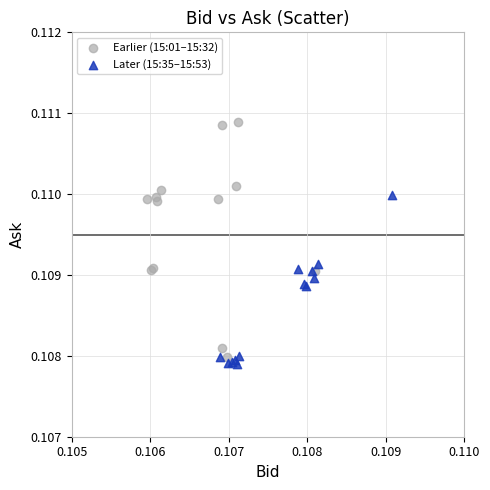

Which series contains the highest Y value?

Earlier (15:01–15:32)